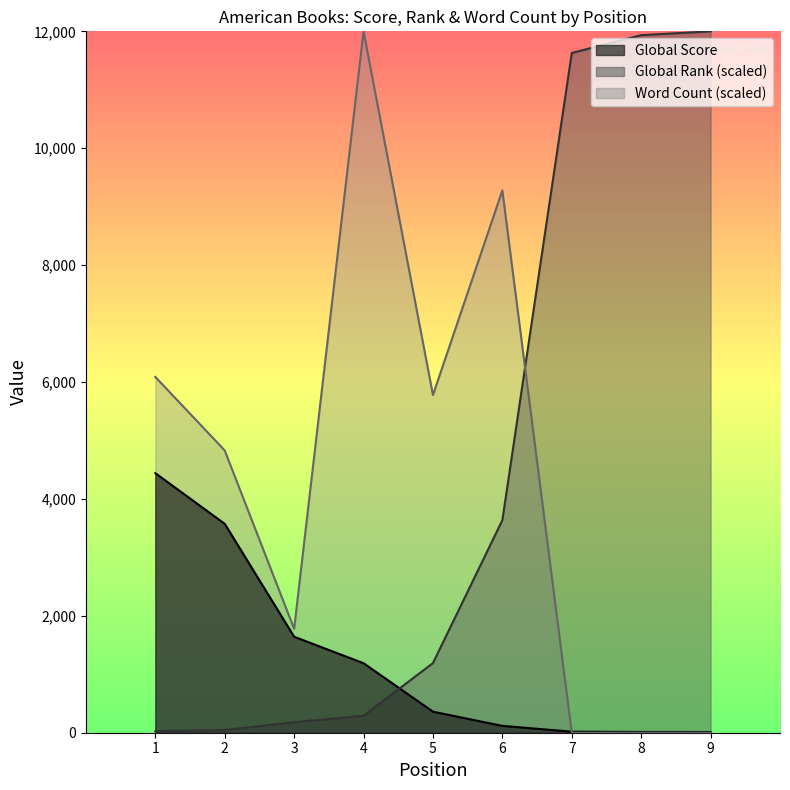

Between 3 and 1, which is larger?

1